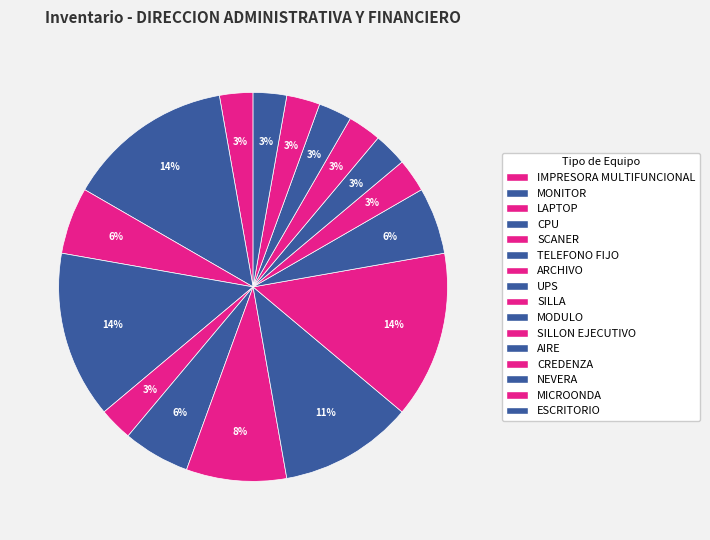

How many segments does this pie chart have?

16